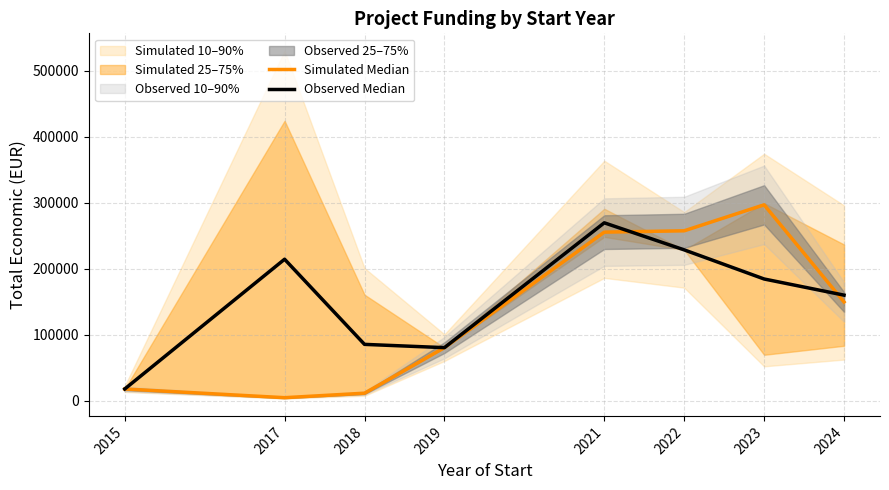

What is the smallest value displayed?

5000.0